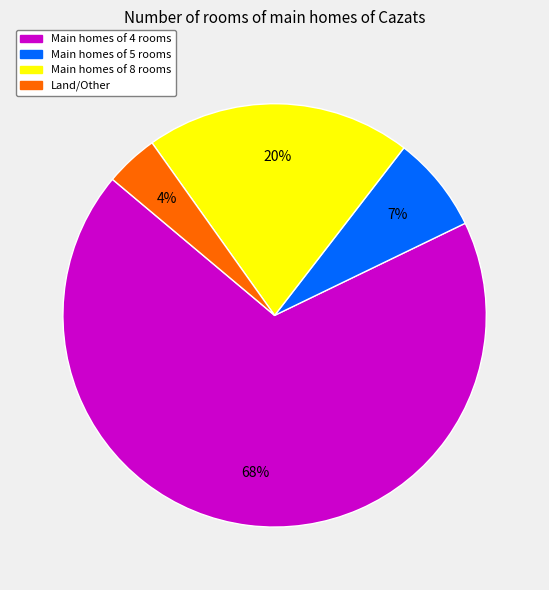

Which slice is the largest?

Main homes of 4 rooms